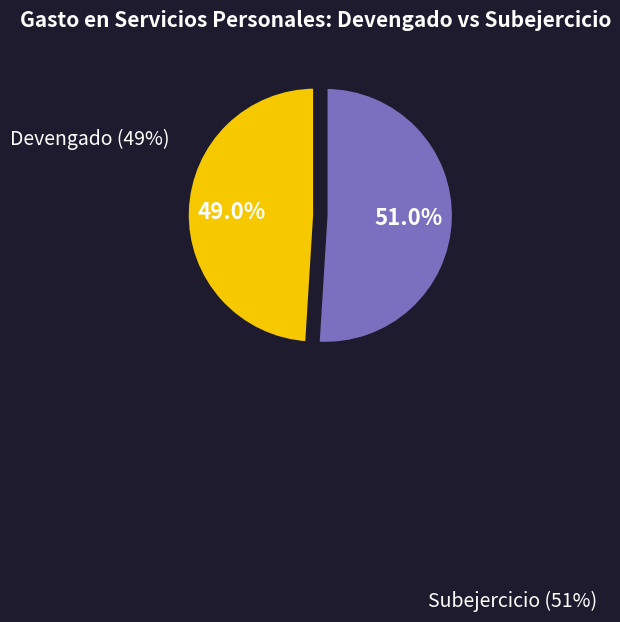

Is there any slice that represents more than half of the pie?

Yes